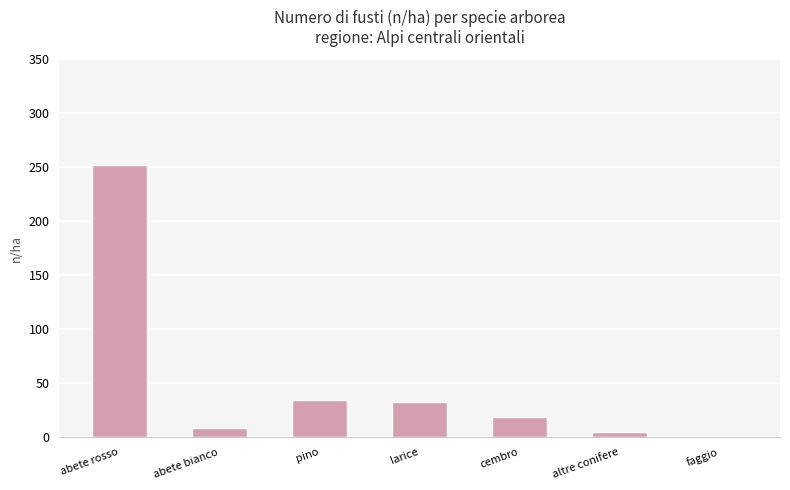

Which category has the highest value across all series?

abete rosso